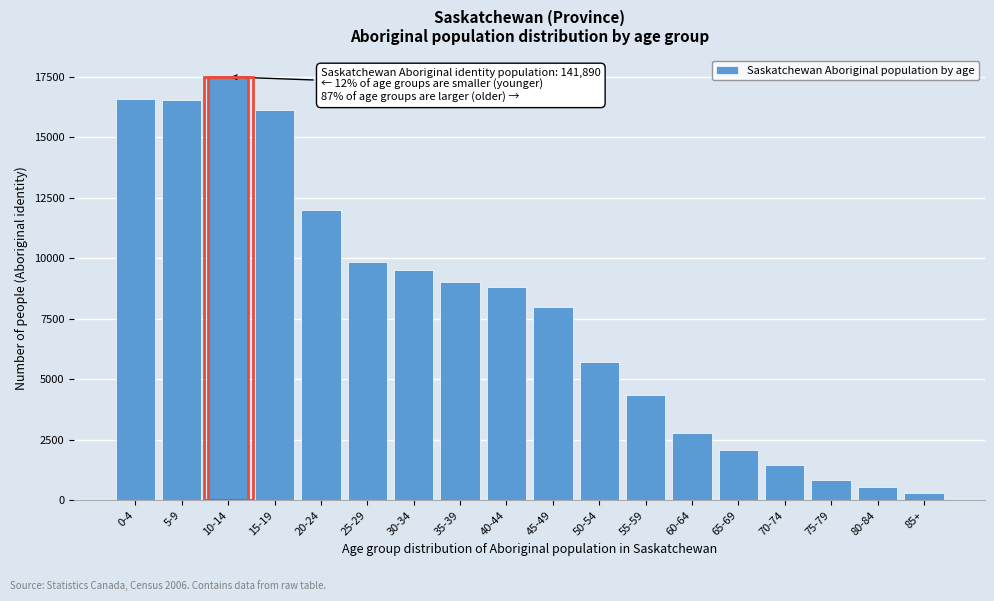

What is the label of the 11th bar from the right?

35-39